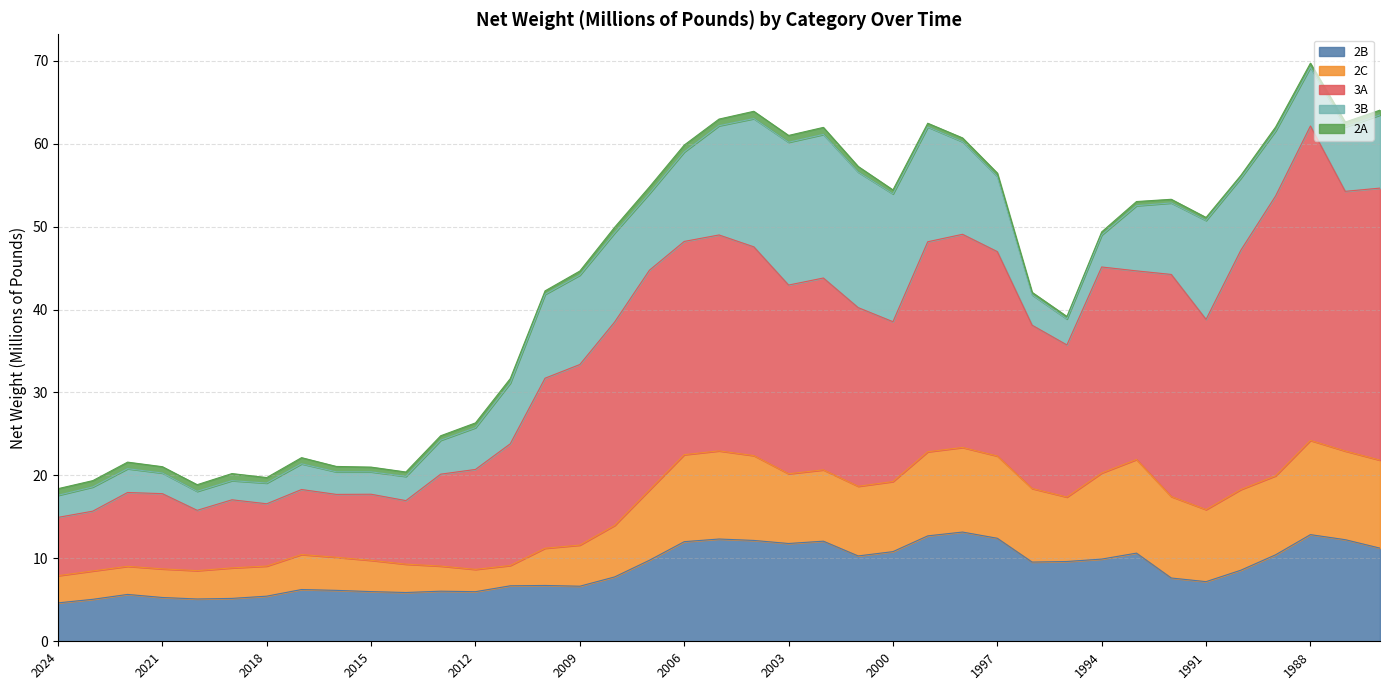

What is the difference between the second highest and minimum values in the 3B series?

14.9